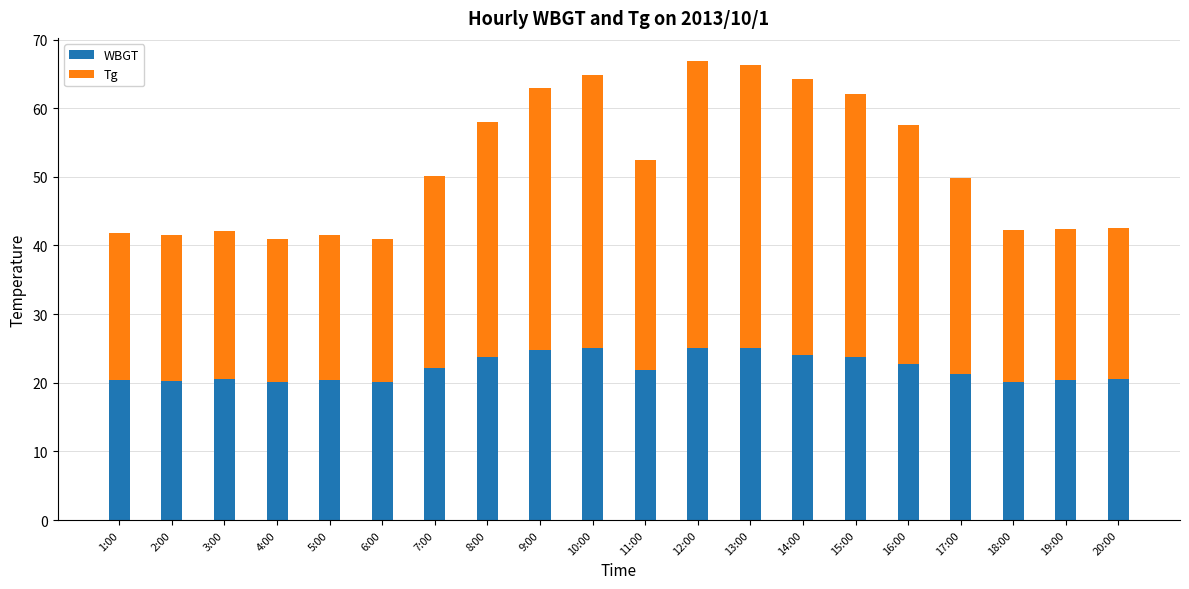

What is the lowest value of the WBGT series?

20.1